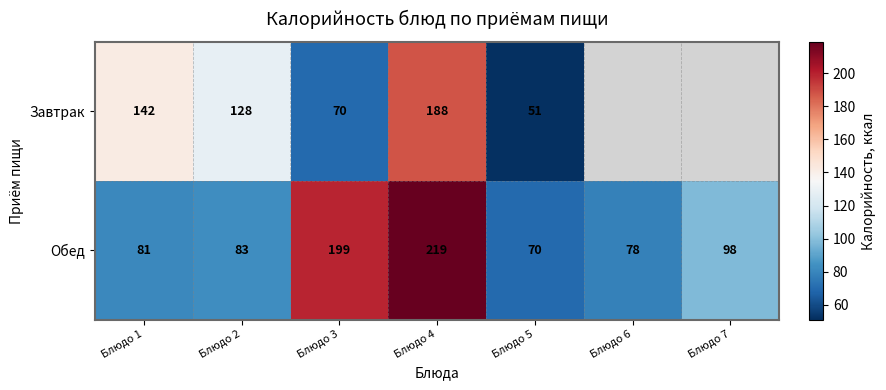

Which label corresponds to the smallest value in the chart?

Блюдо 5